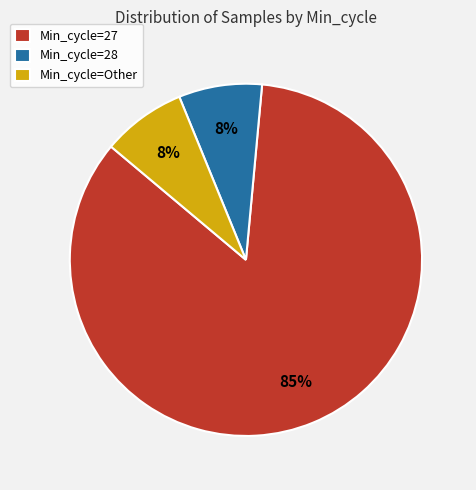

True or false: Min_cycle=28 accounts for 8% of the total.

True